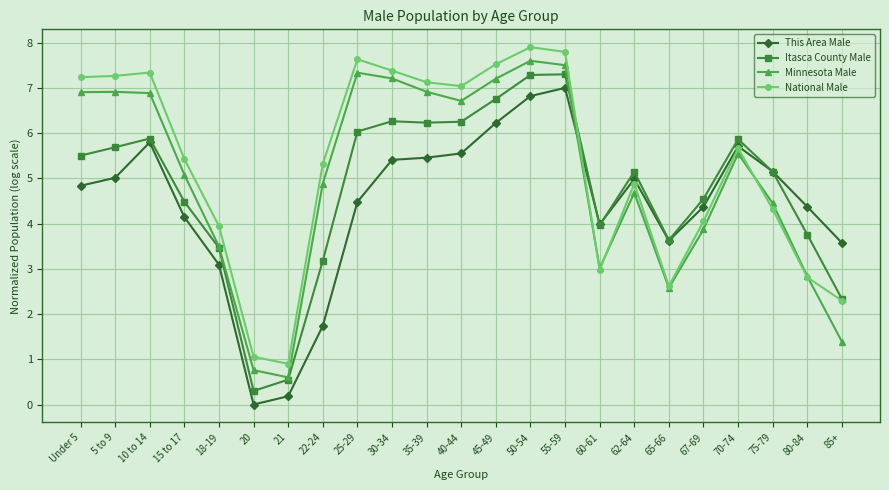

Which series has the largest total across all categories?

National Male